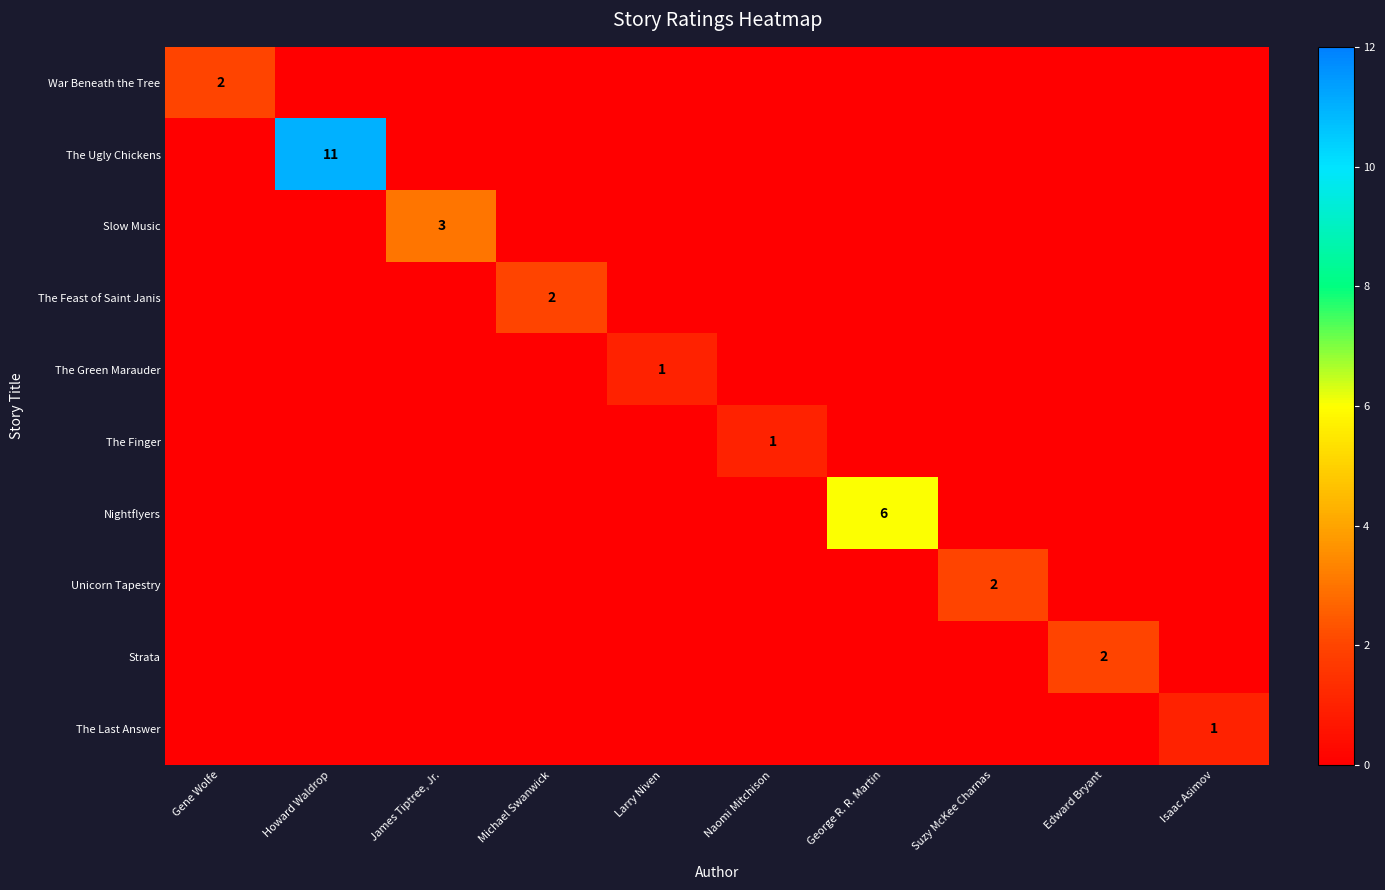

Is it true that Unicorn Tapestry equals 0 at Naomi Mitchison?

True